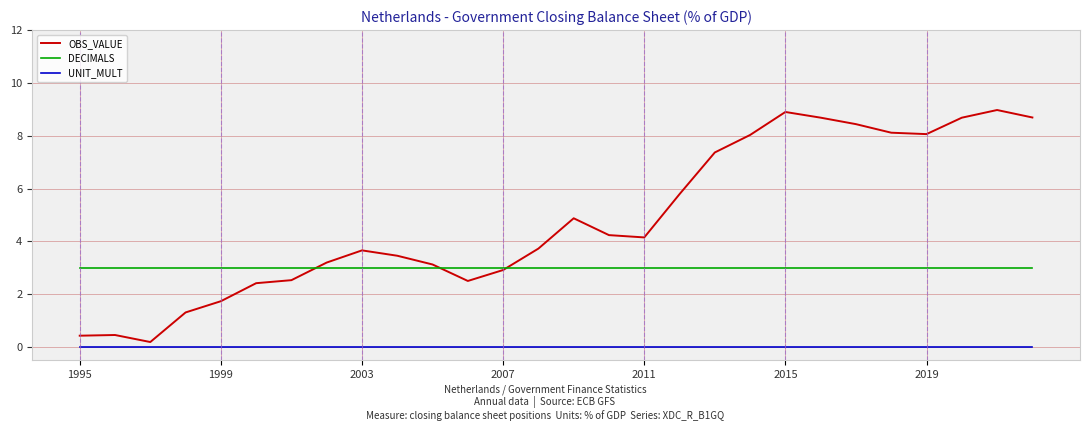

Which series has the largest total across all categories?

OBS_VALUE